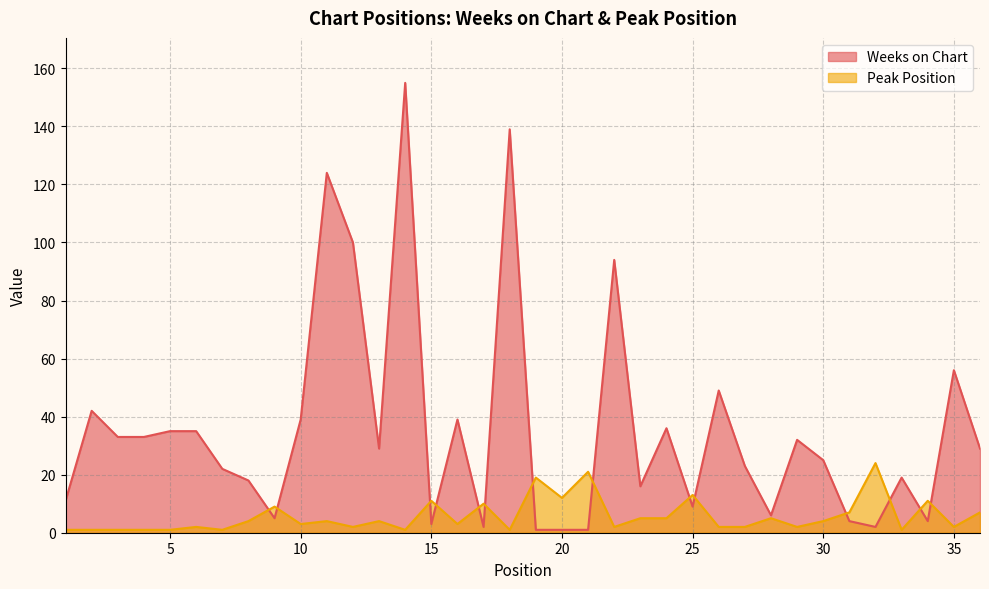

Rank the series by their average value, from highest to lowest.

Weeks on Chart, Peak Position